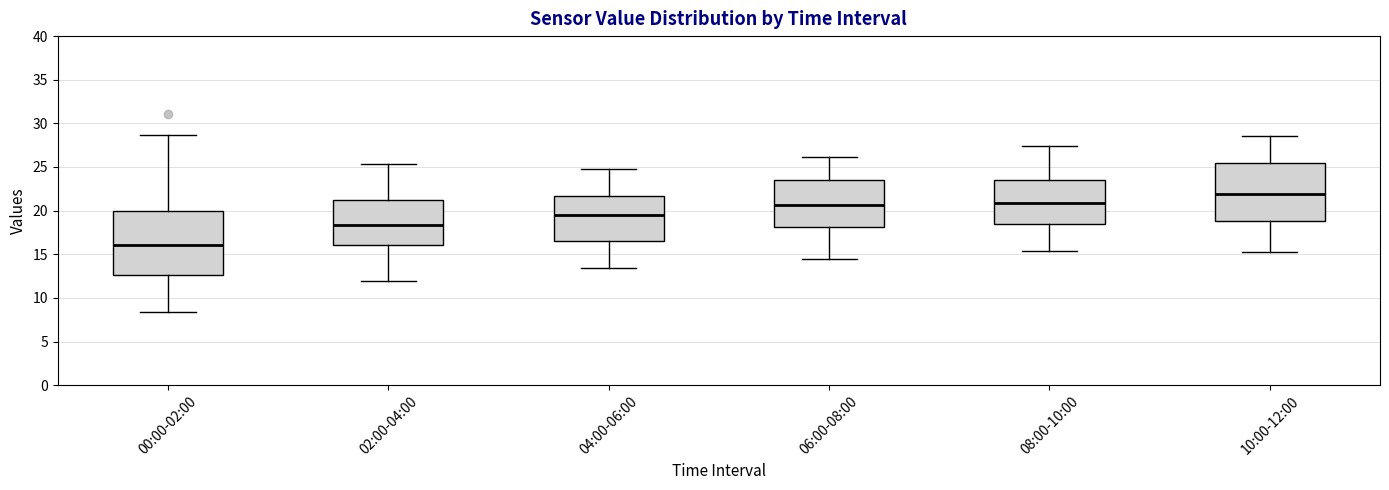

Which box's median line is the lowest?

00:00-02:00